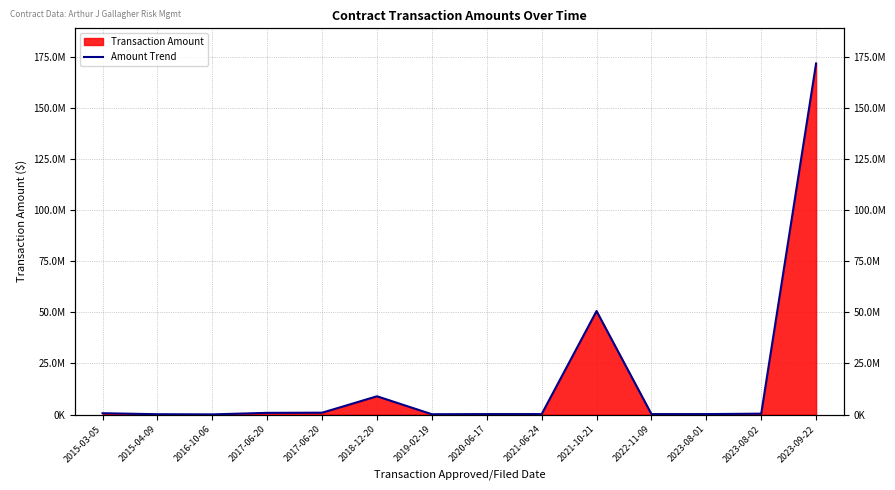

At which label is the value closest to 85879195?

2021-10-21